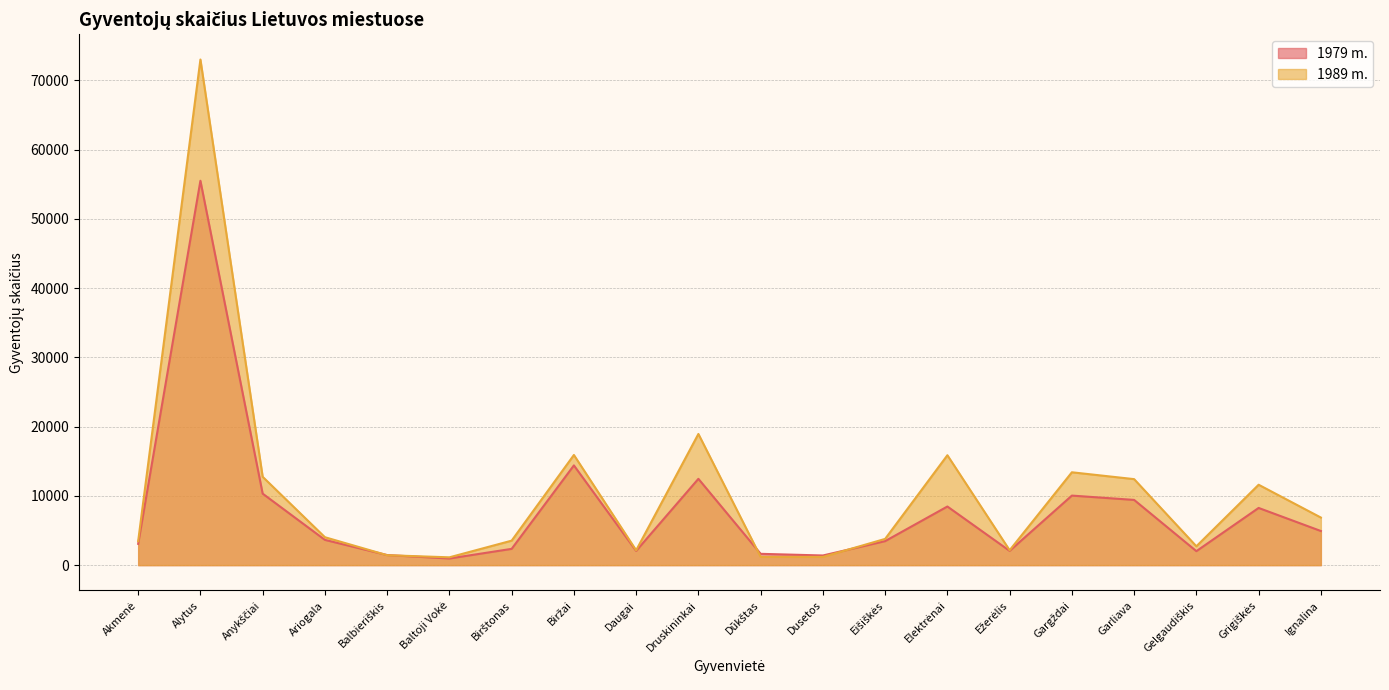

After their last crossing, which series has the higher values: 1989 m. or 1979 m.?

1989 m.